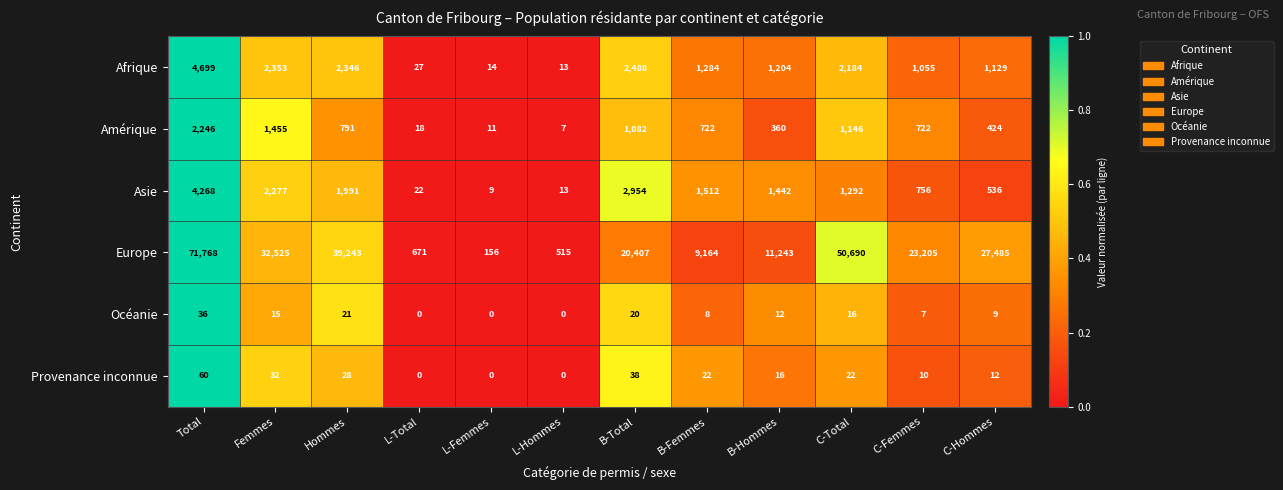

The value of Europe at C-Hommes is 47511. True or false?

False